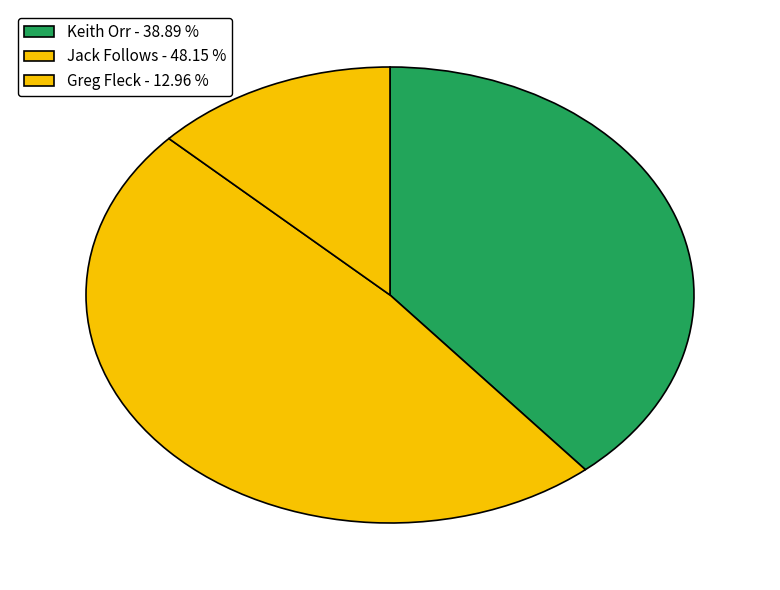

Which slice is the smallest?

Greg Fleck - 12.96 %